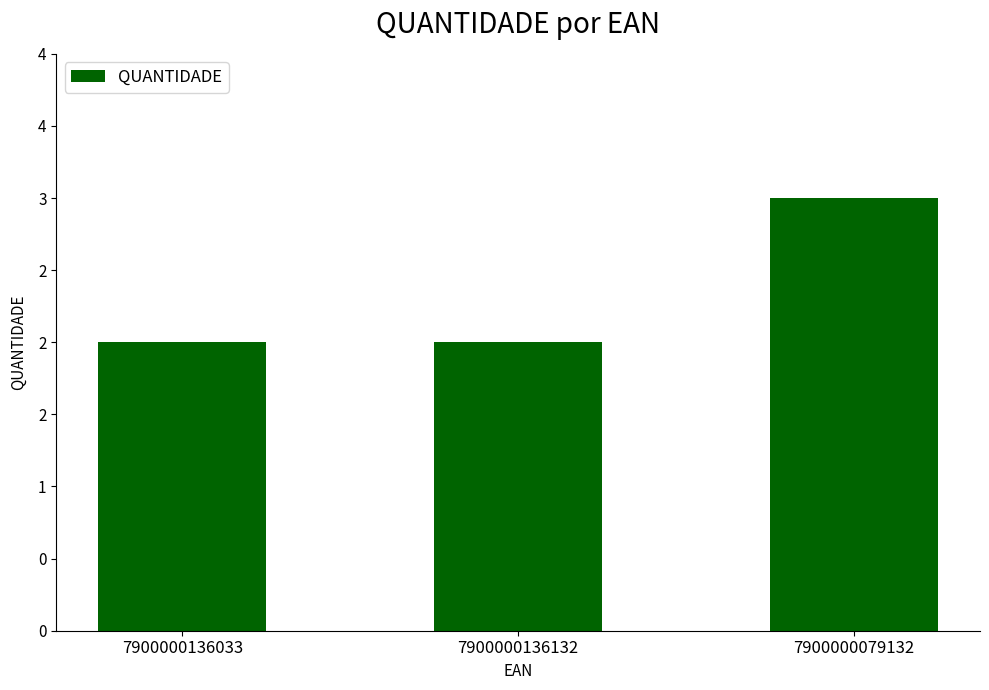

List the labels in order of value, largest first.

7900000079132, 7900000136033, 7900000136132